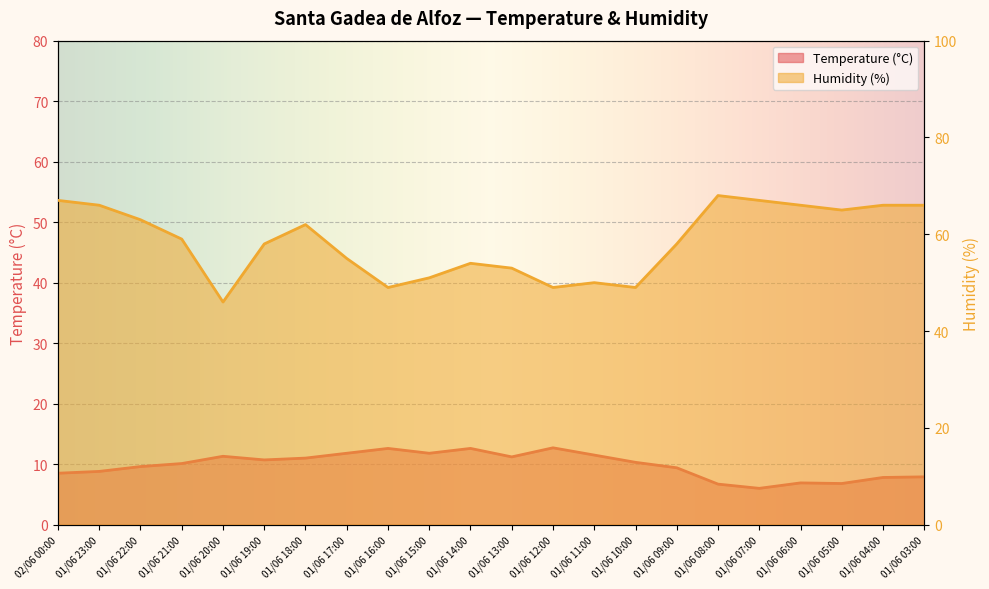

How many values in the Temperature (°C) series are below 10?

10